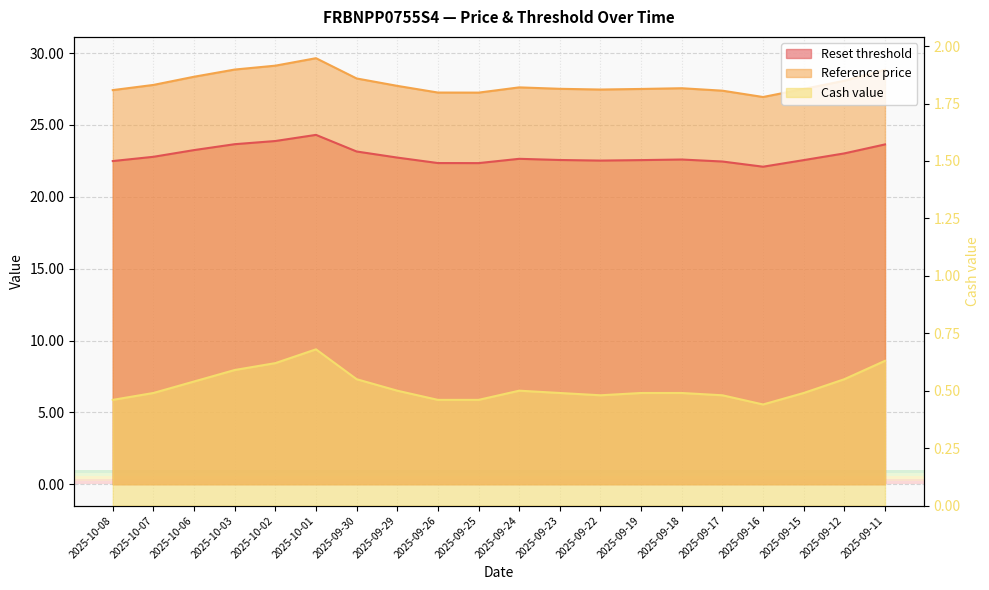

What is the label of the 6th point from the right?

2025-09-18